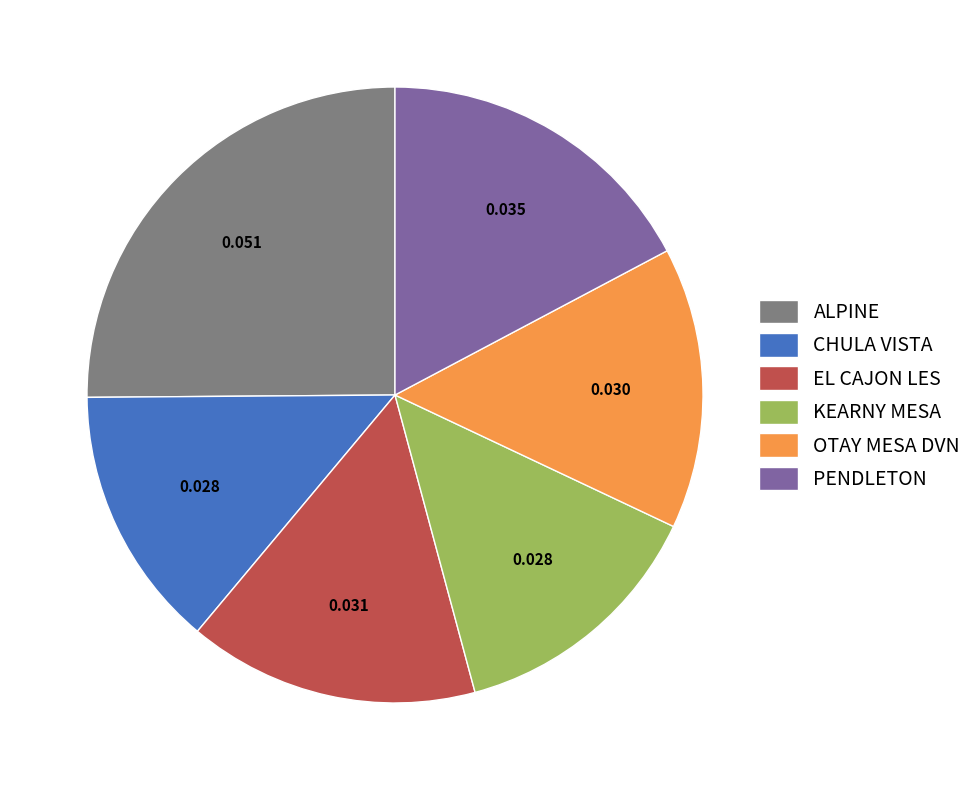

Does any single category account for the majority?

No